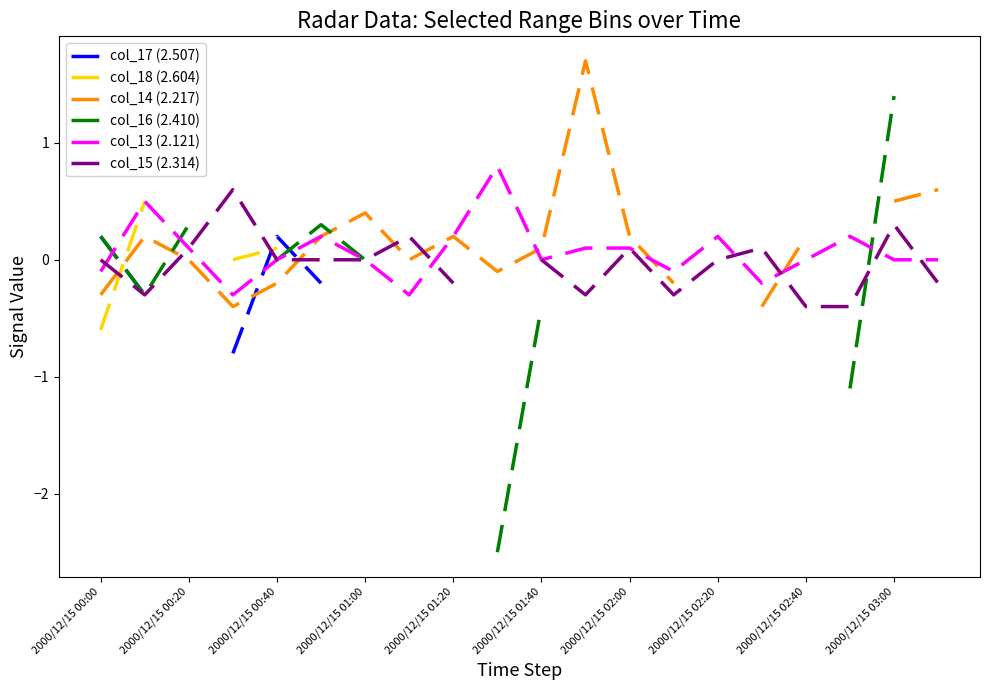

Is it true that col_13 (2.121) equals 0.1 at 2000/12/15 02:00?

True